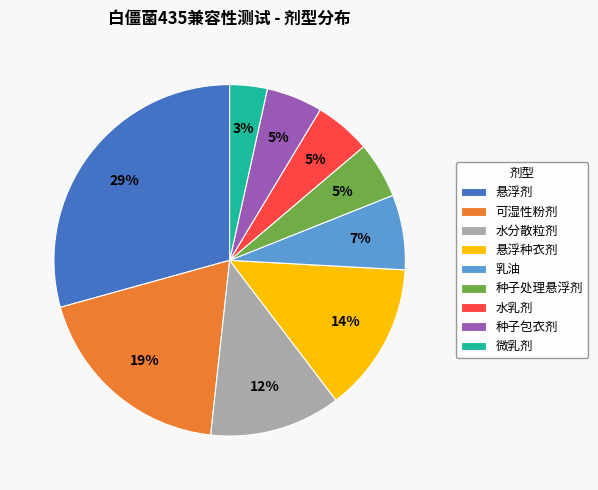

Does any single category account for the majority?

No